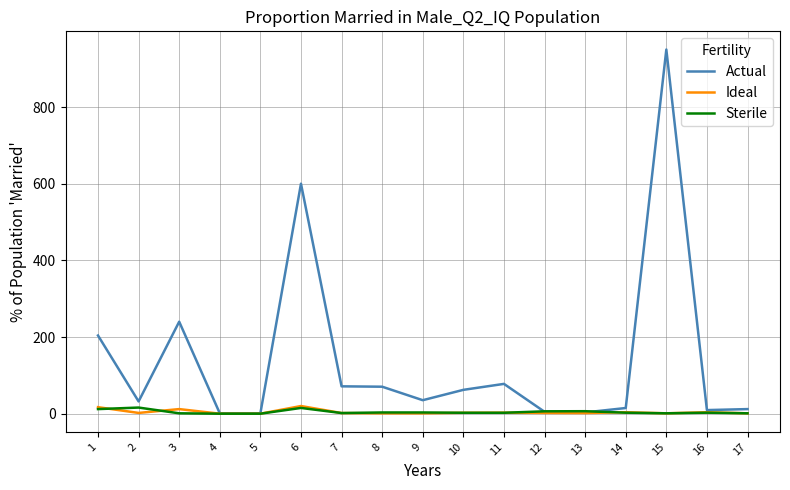

Which series has the largest range (max minus min)?

Actual